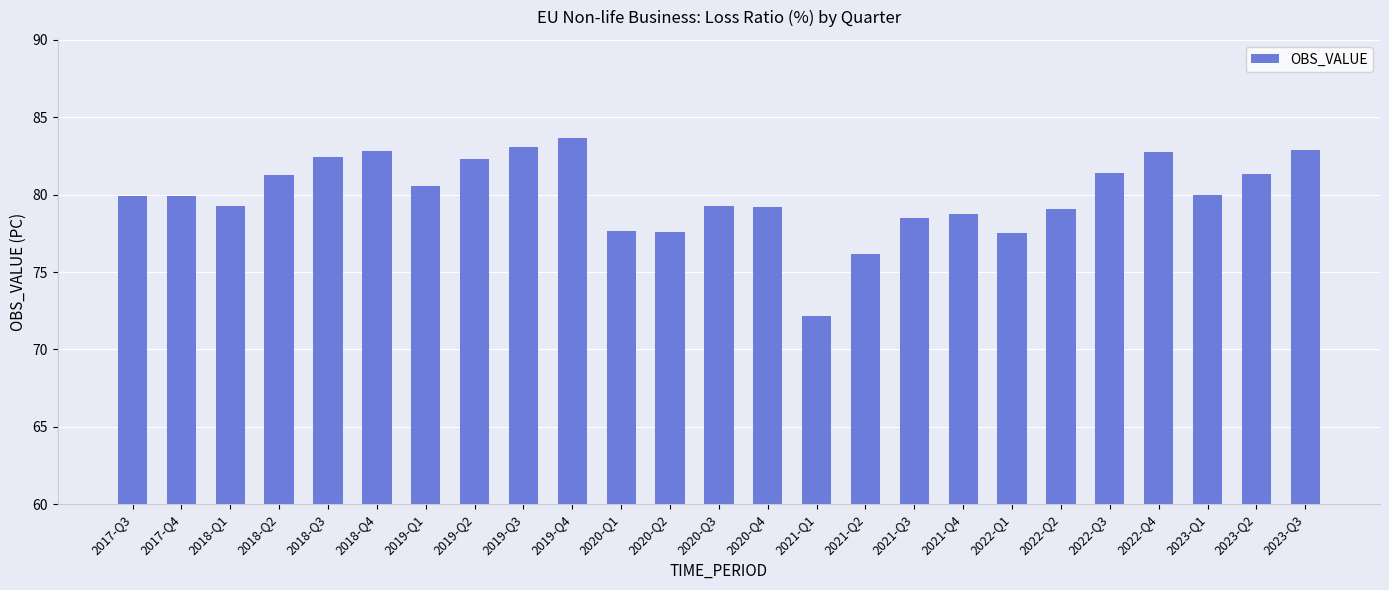

What is the value of the 4th bar from the left?

81.3